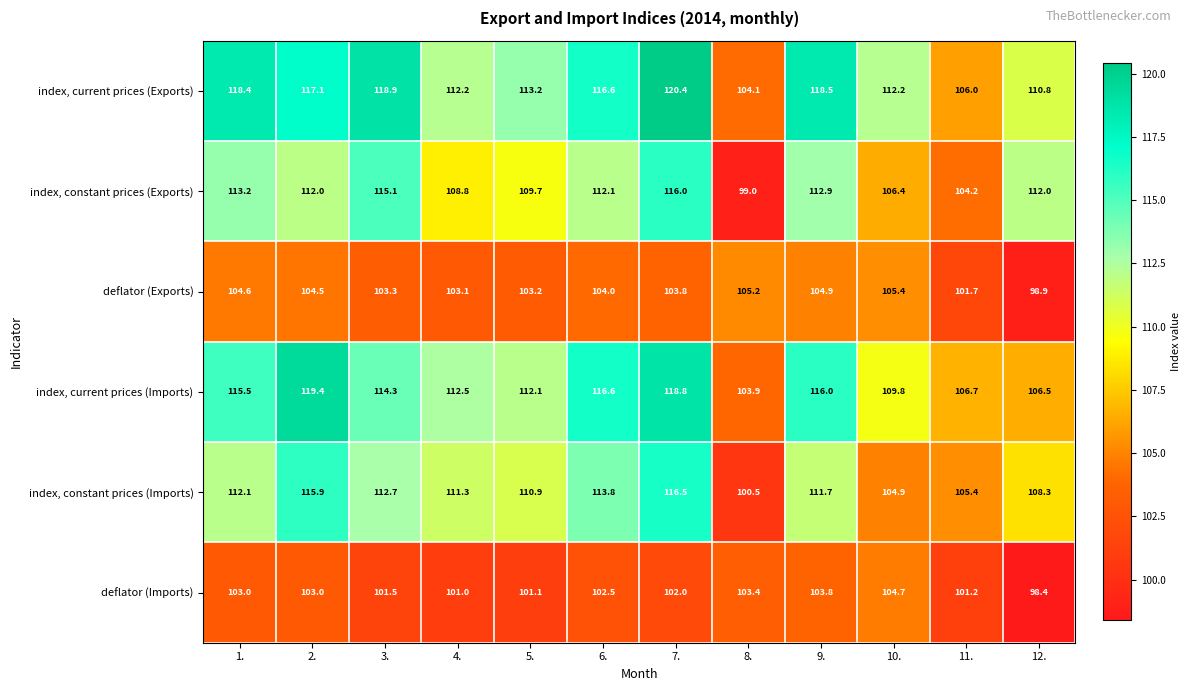

At how many categories does at least one series exceed 107?

10